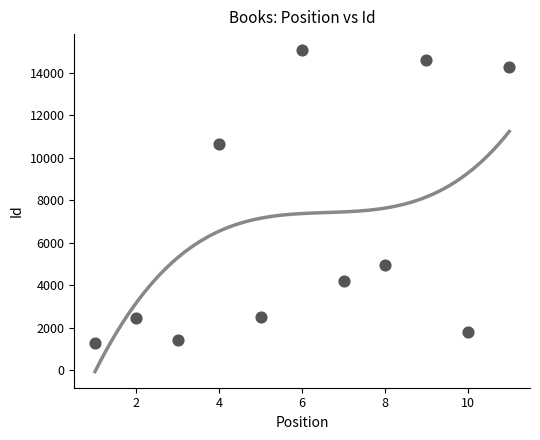

What is the range of Y values (max minus min)?

13754